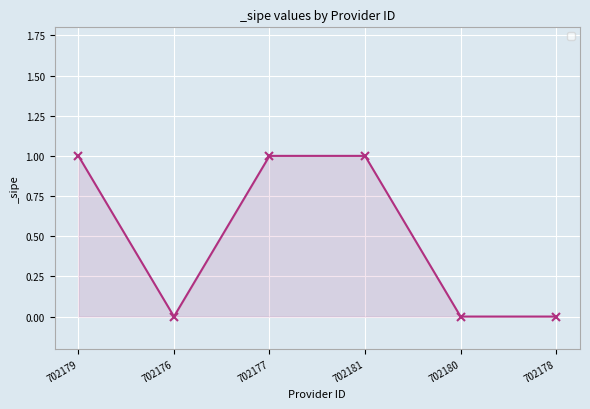

What position from the left is 702181?

4